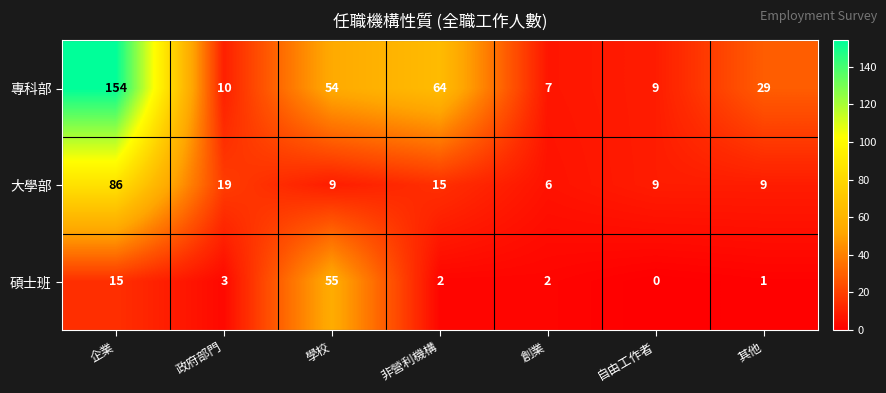

Which series has the widest spread of values?

專科部